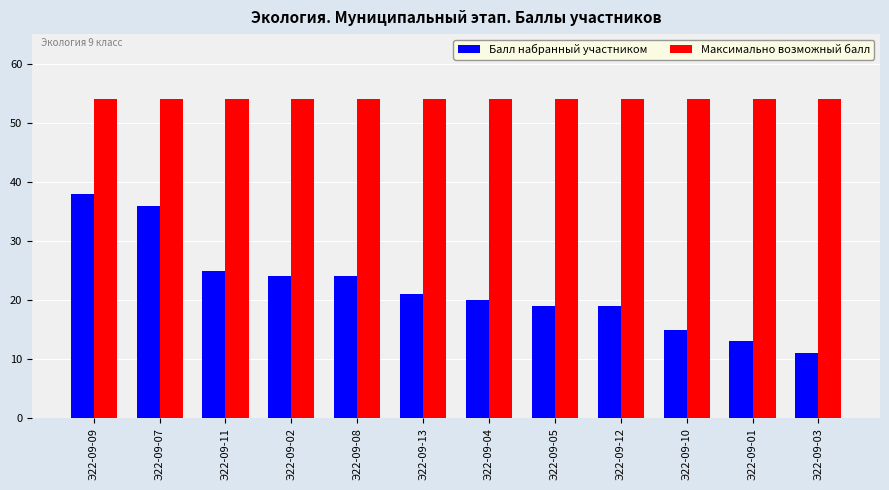

List the series in order of their peak value, lowest first.

Балл набранный участником, Максимально возможный балл